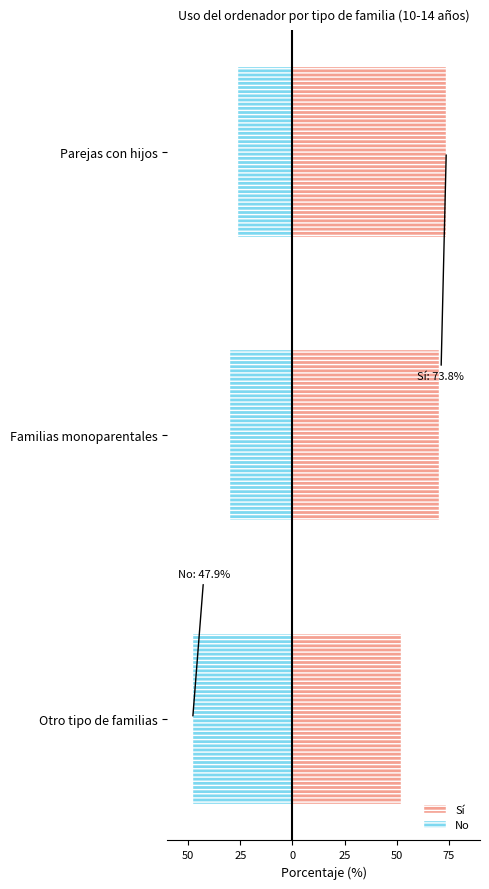

Which series has the widest spread of values?

No